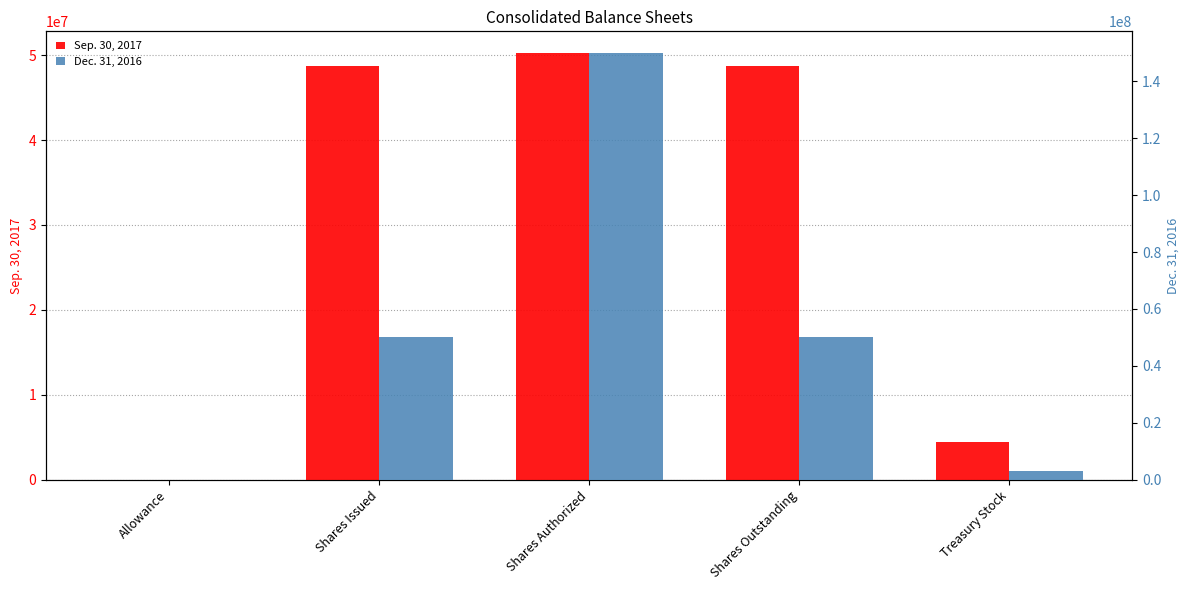

How many data points does each series have?

5